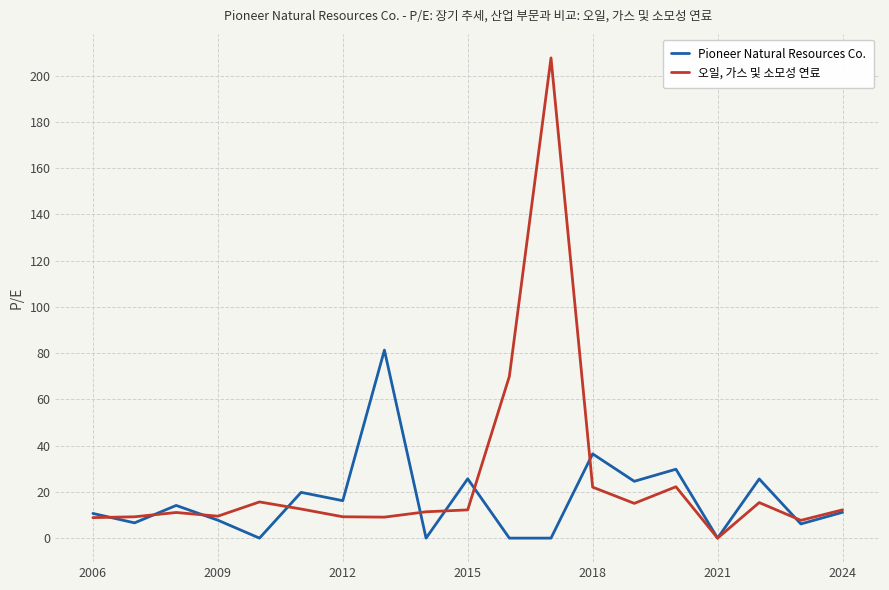

In 오일, 가스 및 소모성 연료, how many points are lower than both neighbors (excluding endpoints)?

5